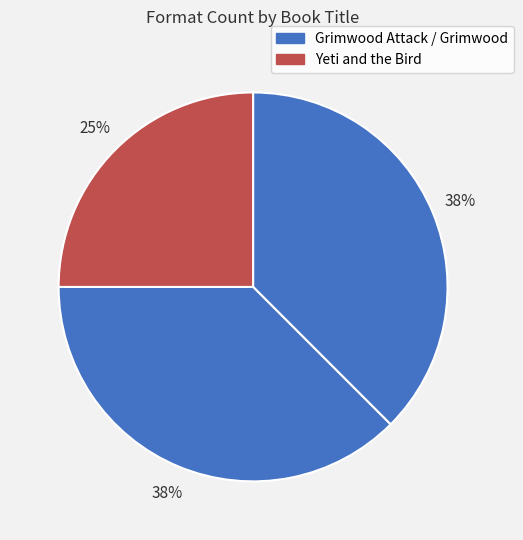

Count the number of slices in the pie.

3